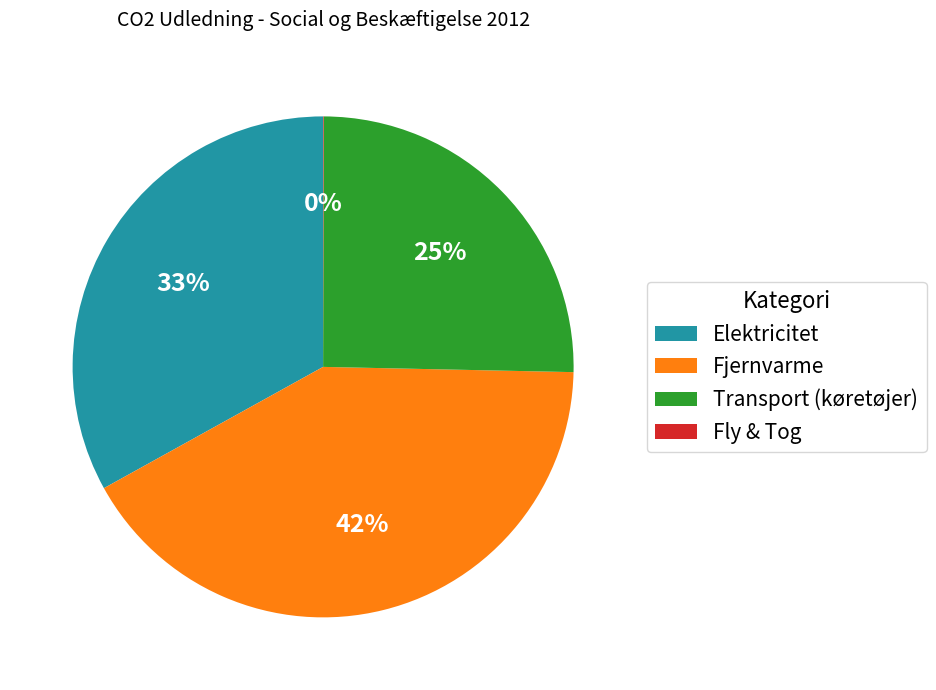

What is the ratio of the value at Elektricitet to the value at Transport (køretøjer)?

1.3